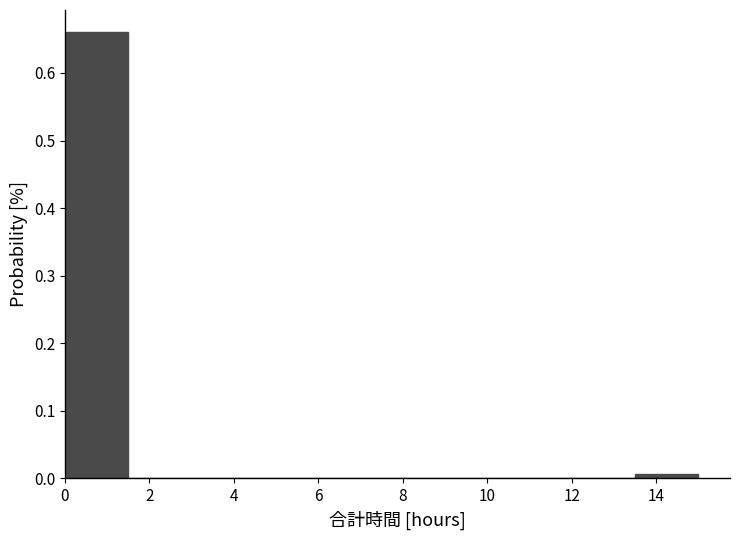

Reading left to right, list every bar in this chart as the range it spans on the x-axis followed by its height. Neither the bar edges nor the heights are printed on the chart, so give them approximately, as read against the axes.

0.0 to 1.5: 0.66
1.5 to 3.0: 0
3.0 to 4.5: 0
4.5 to 6.0: 0
6.0 to 7.5: 0
7.5 to 9.0: 0
9.0 to 10.5: 0
10.5 to 12.0: 0
12.0 to 13.5: 0
13.5 to 15.0: under 0.01